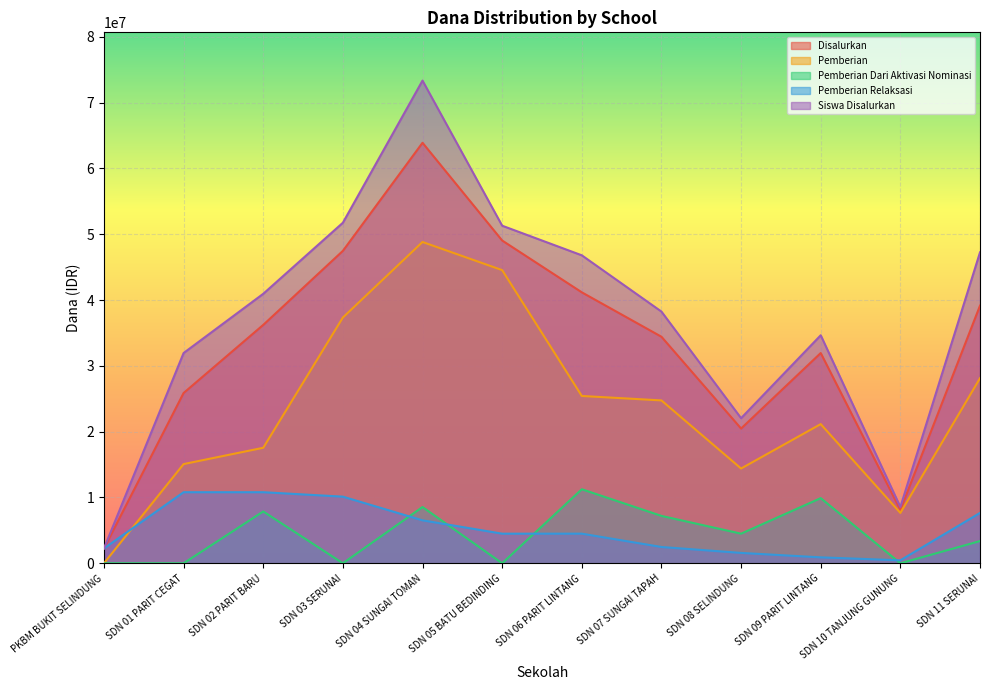

Reading right to left, extract all data points from this chart.

Disalurkan: 39150000	8100000	31950000	20475000	34425000	41175000	49050000	63900000	47475000	36225000	25875000	2250000
Pemberian: 28125000	7650000	21150000	14400000	24750000	25425000	44550000	48825000	37350000	17550000	15075000	0
Pemberian Dari Aktivasi Nominasi: 3375000	0	9900000	4500000	7200000	11250000	0	8550000	0	7875000	0	0
Pemberian Relaksasi: 7650000	450000	900000	1575000	2475000	4500000	4500000	6525000	10125000	10800000	10800000	2250000
Siswa Disalurkan: 47250000	8550000	34650000	22050000	38250000	46800000	51300000	73350000	51750000	40950000	31950000	2250000